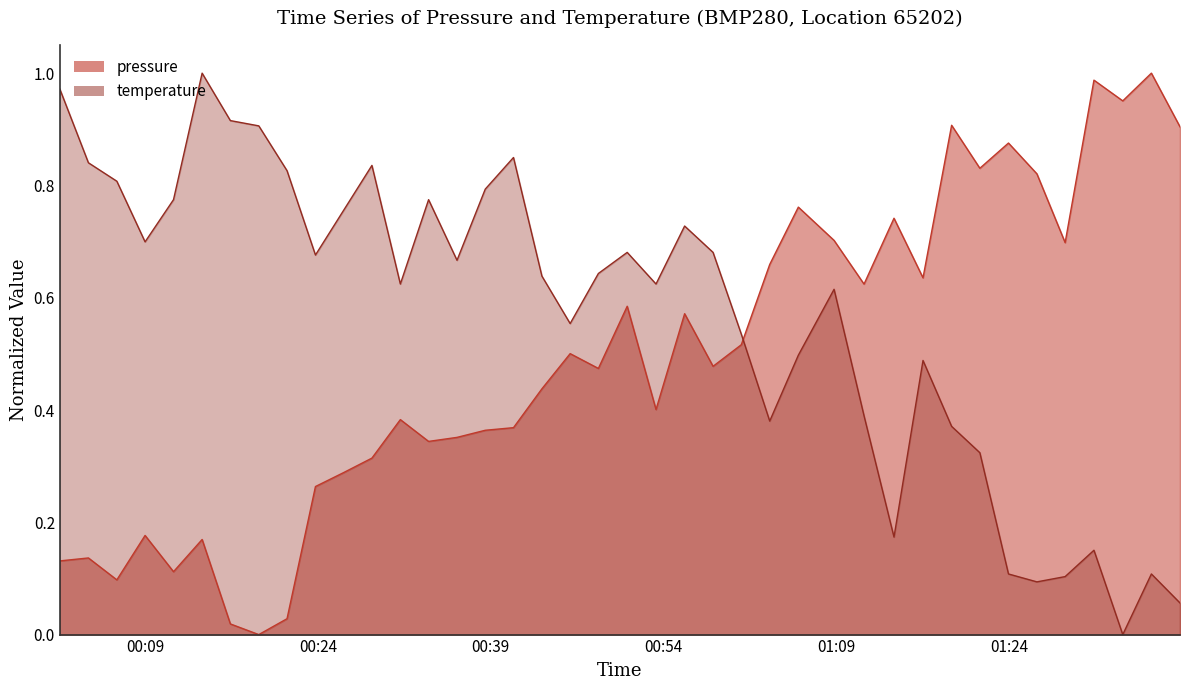

Rank the series by their average value, from highest to lowest.

temperature, pressure